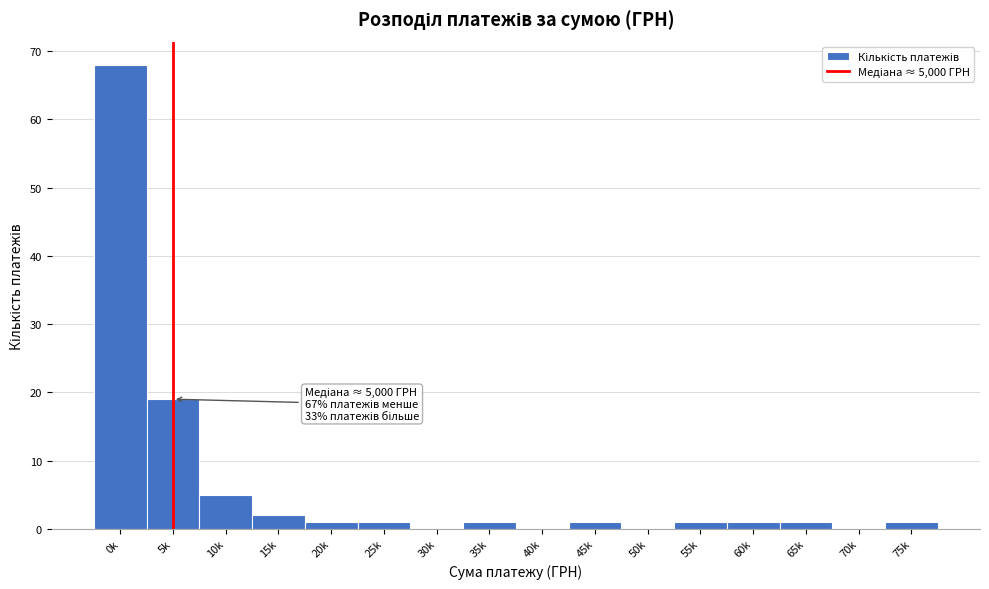

What is the maximum value shown in the chart?

68